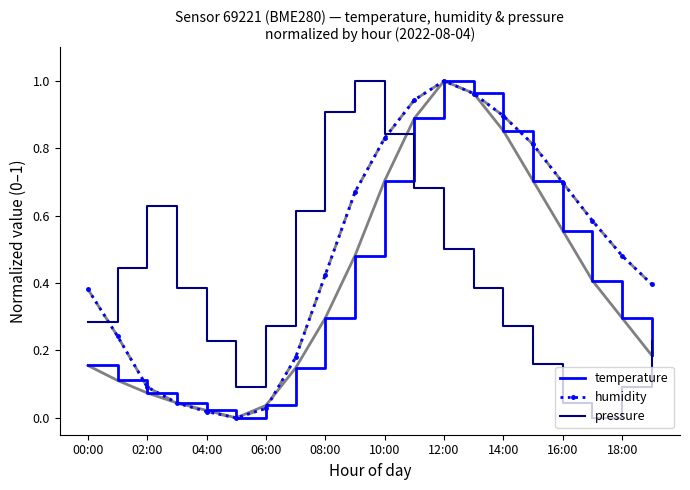

Which series has the largest total across all categories?

humidity